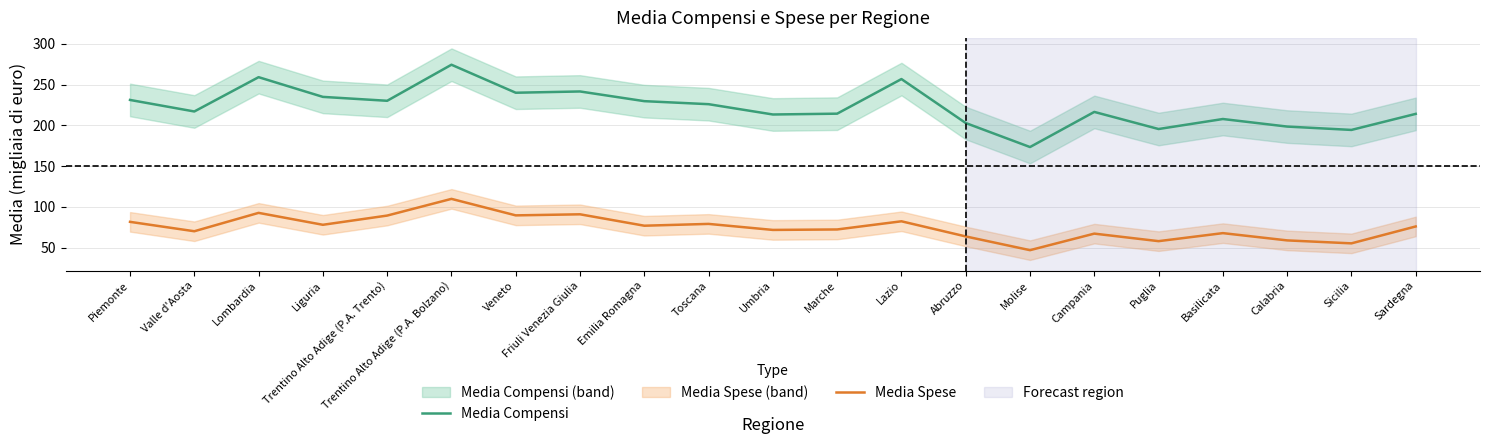

List the series in order of their overall mean, lowest first.

Media Spese, Media Compensi